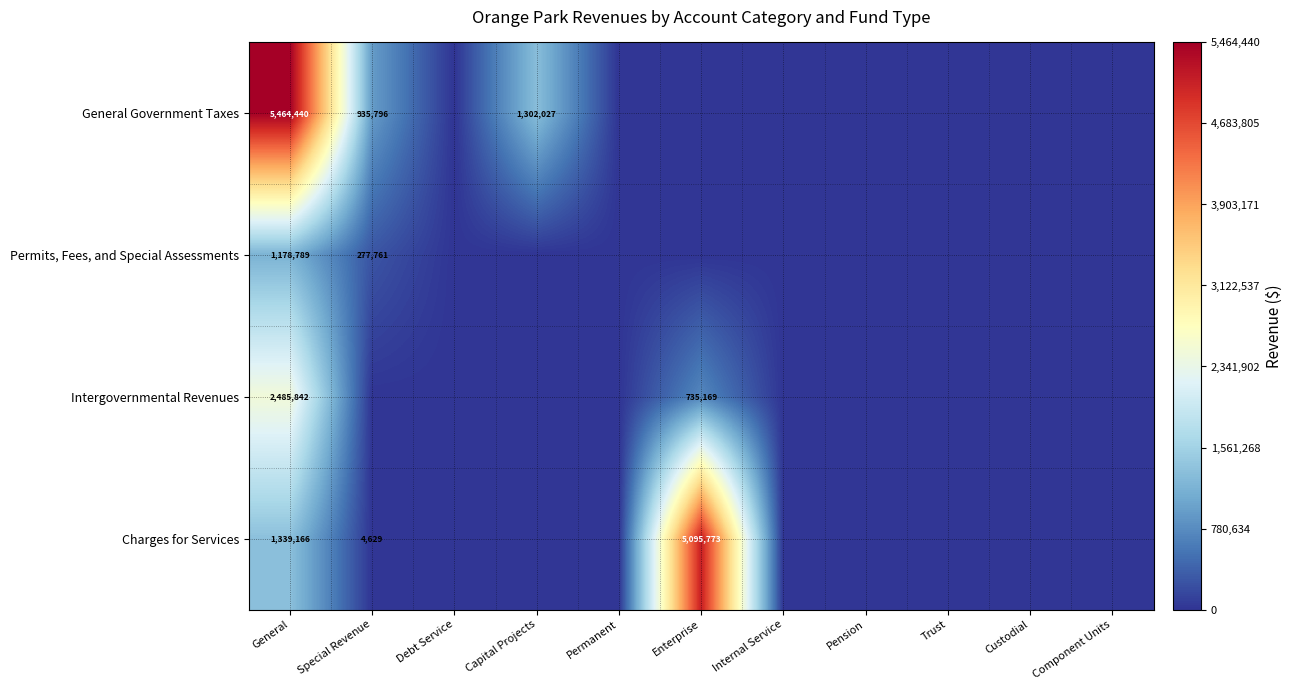

Which series has the widest spread of values?

General Government Taxes